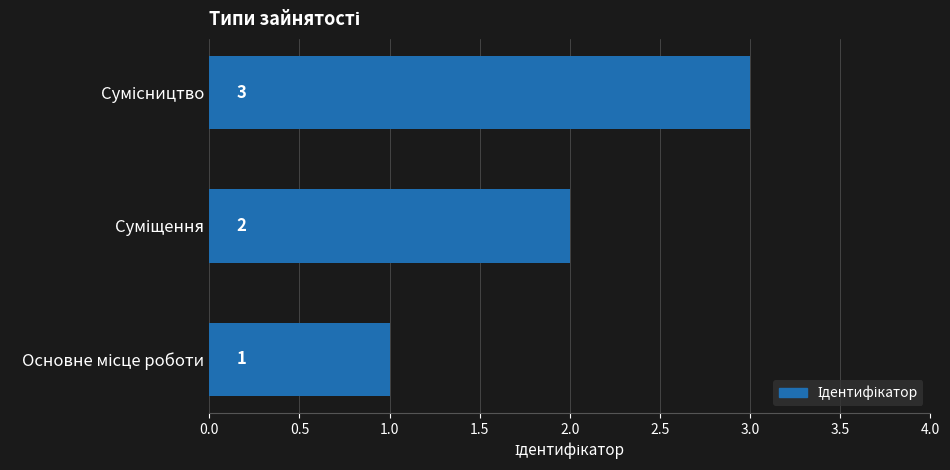

How many data points are less than 2?

1